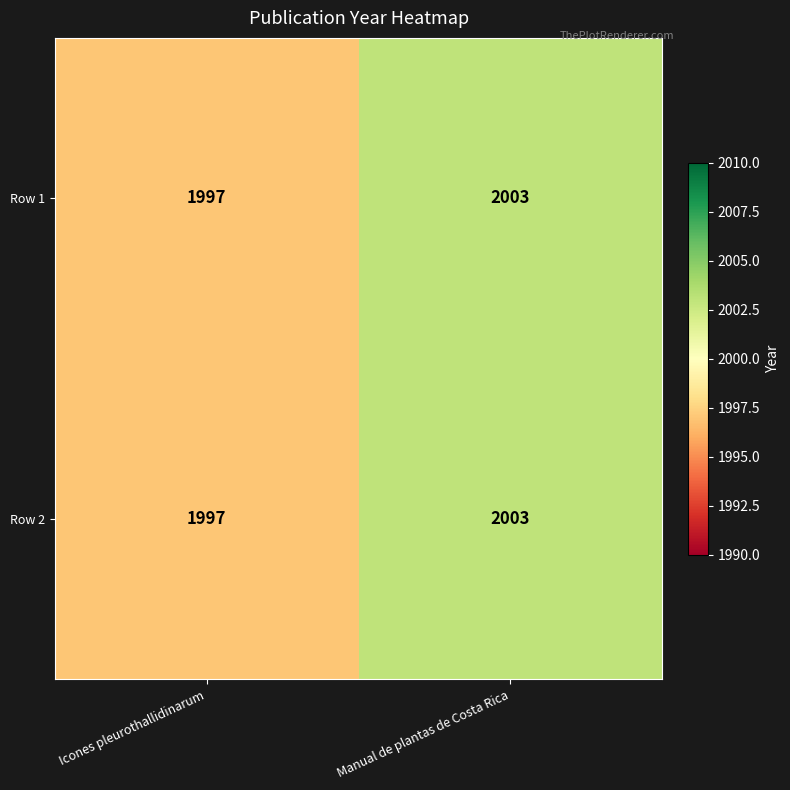

Rank the categories by Row 2 value from lowest to highest.

Icones pleurothallidinarum, Manual de plantas de Costa Rica